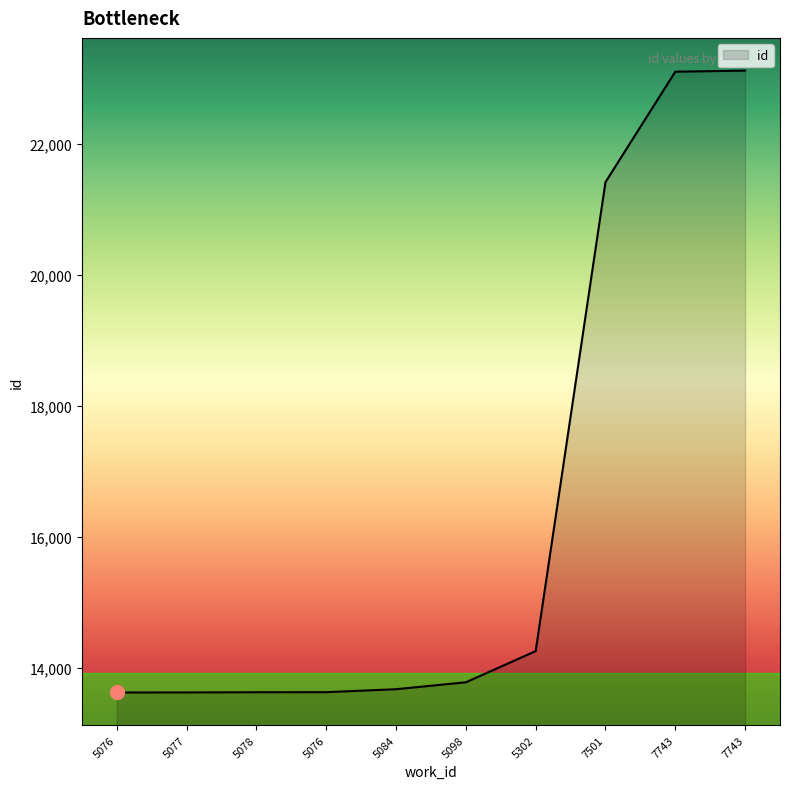

What is the average value?

16386